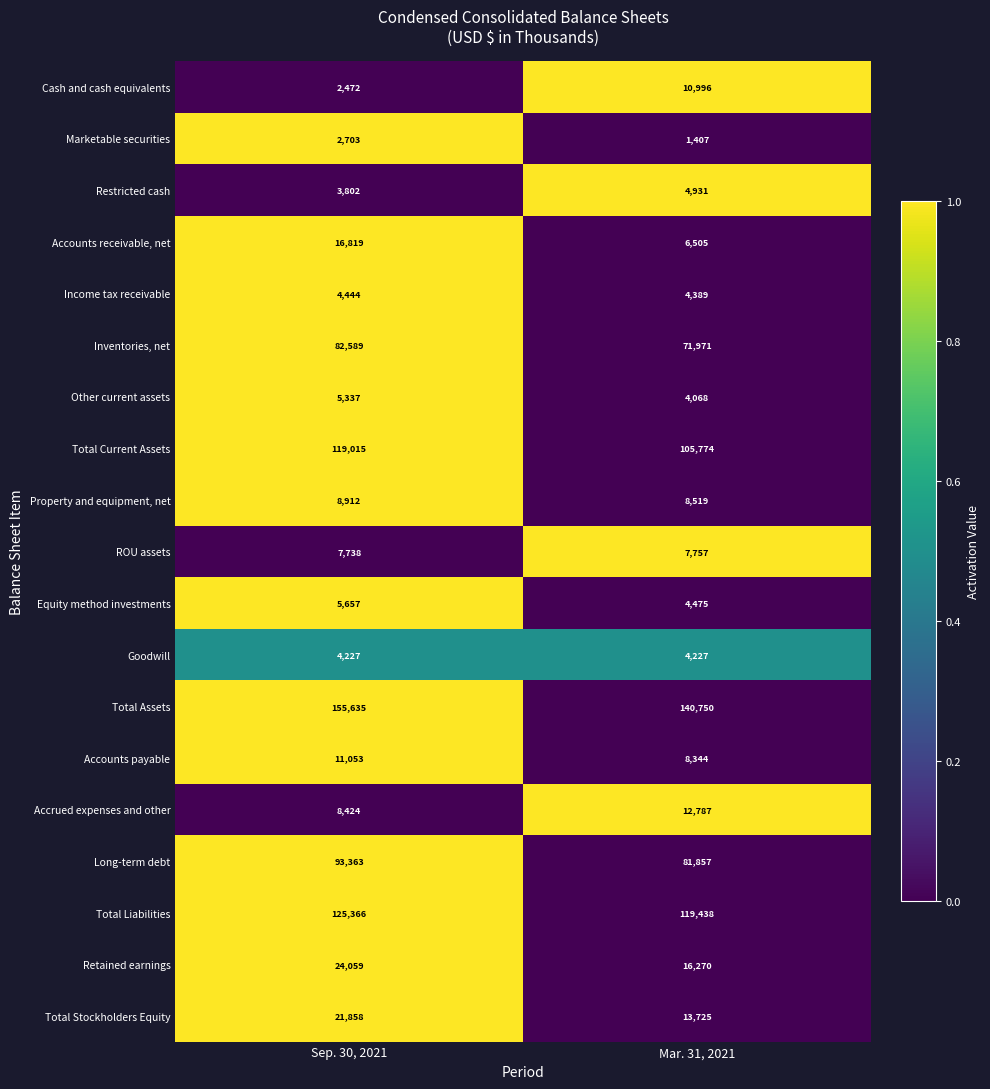

The Accounts receivable, net series shows 25647 at Sep. 30, 2021. True or false?

False